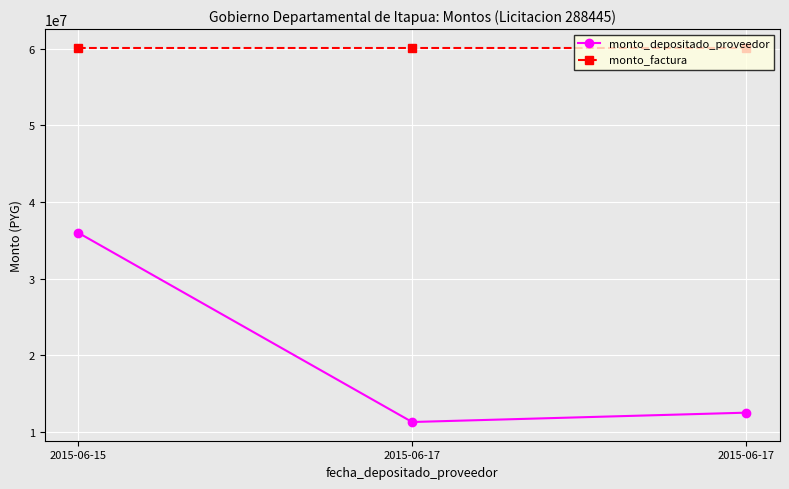

What is the value of the monto_factura point at the 1st from the left?

60092500